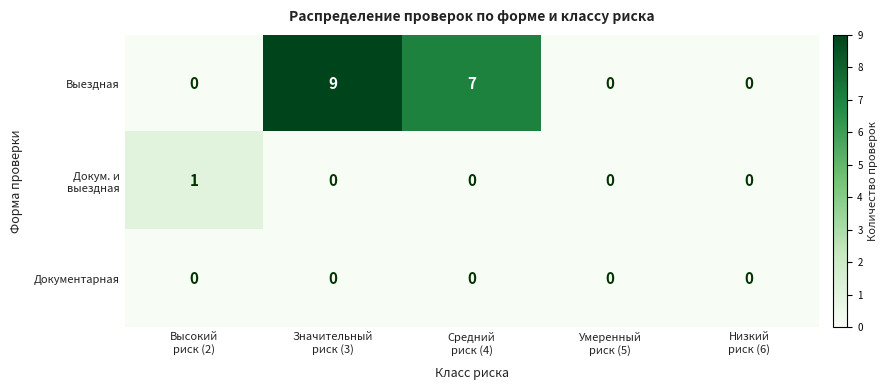

Which series has the widest spread of values?

Выездная